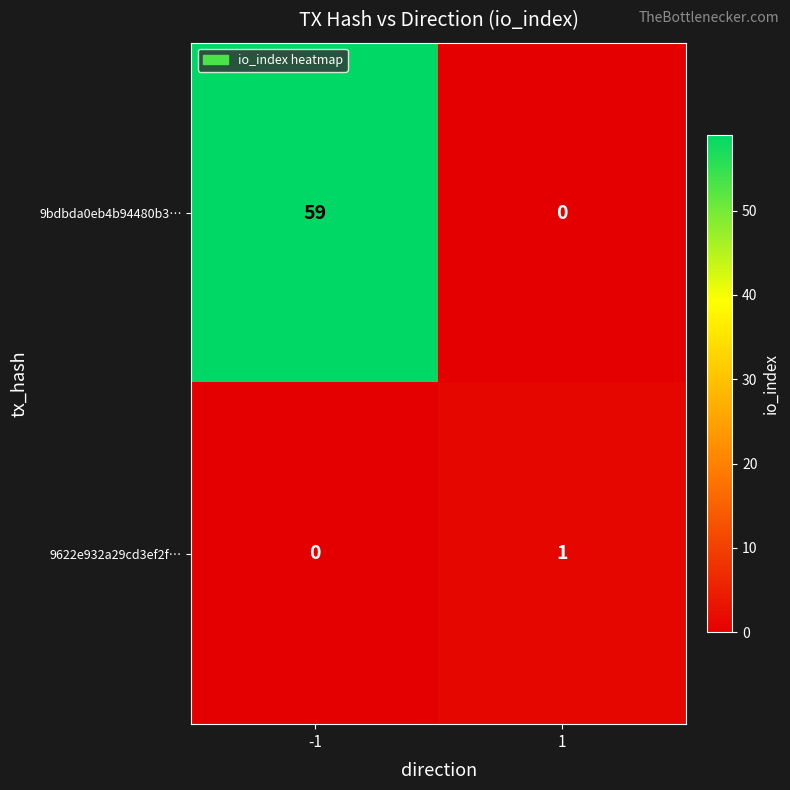

Is it true that 9622e932a29cd3ef2f… equals 2 at 1?

False